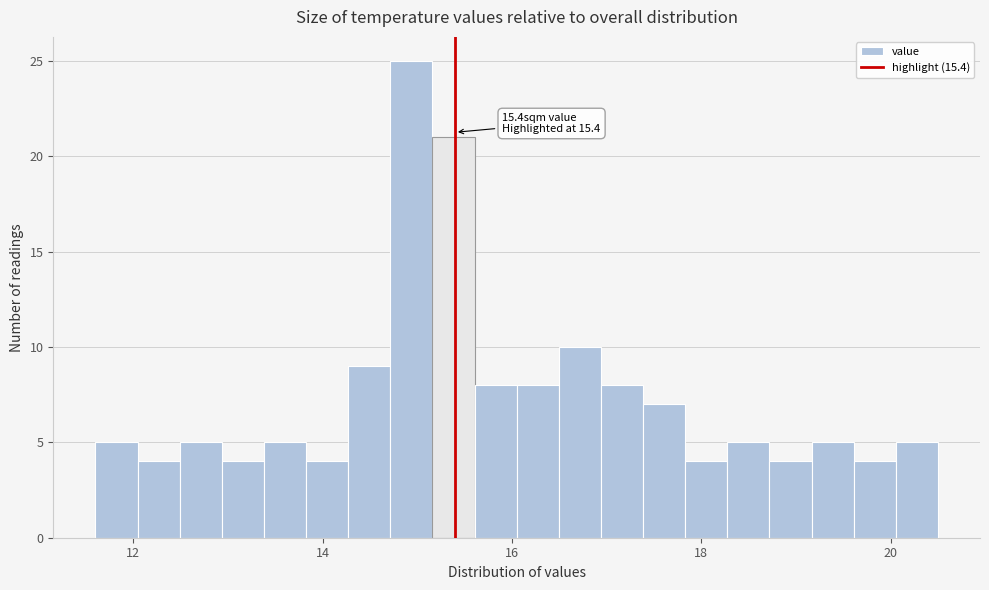

Read against the x-axis, roughly where is the centre of the tallest bar?

15.0